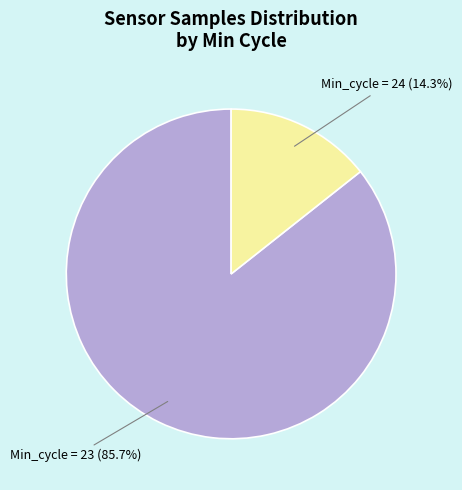

Which slice is the largest?

Min_cycle = 23